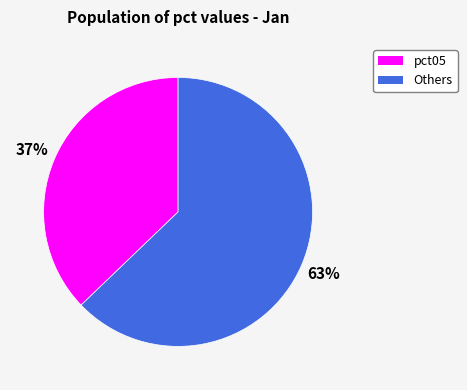

To the nearest percent, what is the average slice percentage?

50%